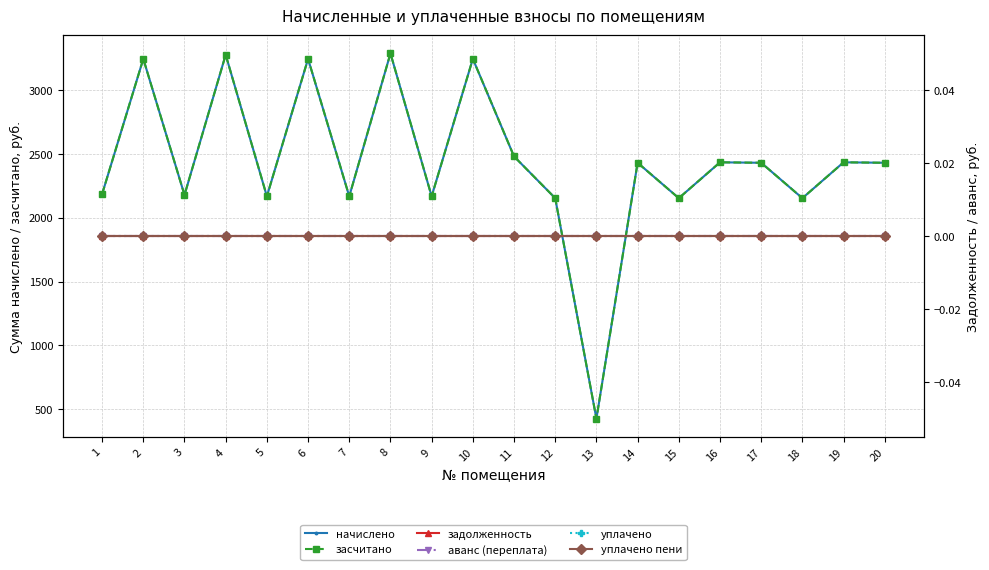

How many lines are shown in the chart?

6